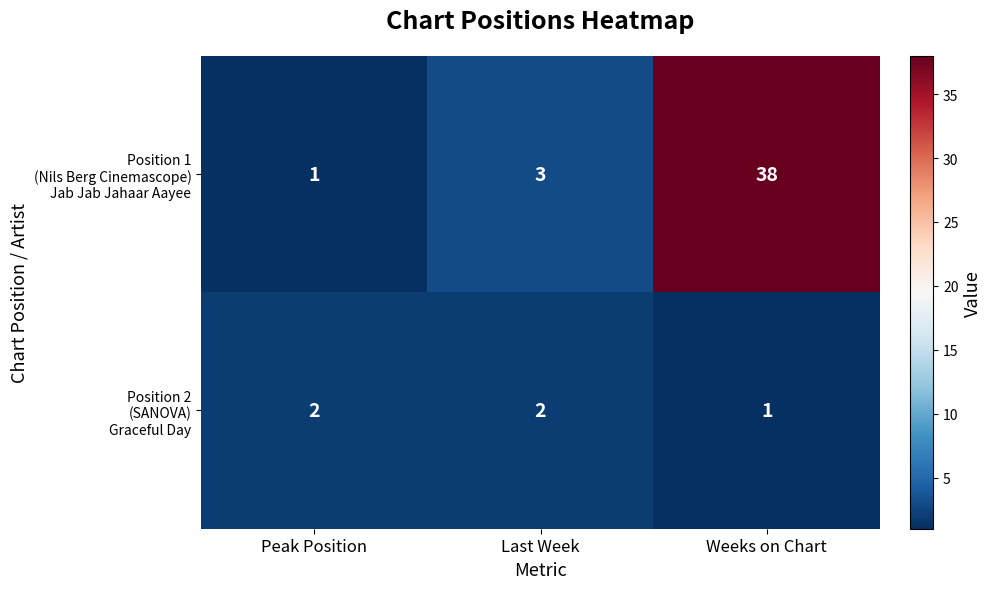

What is the greatest value displayed?

38